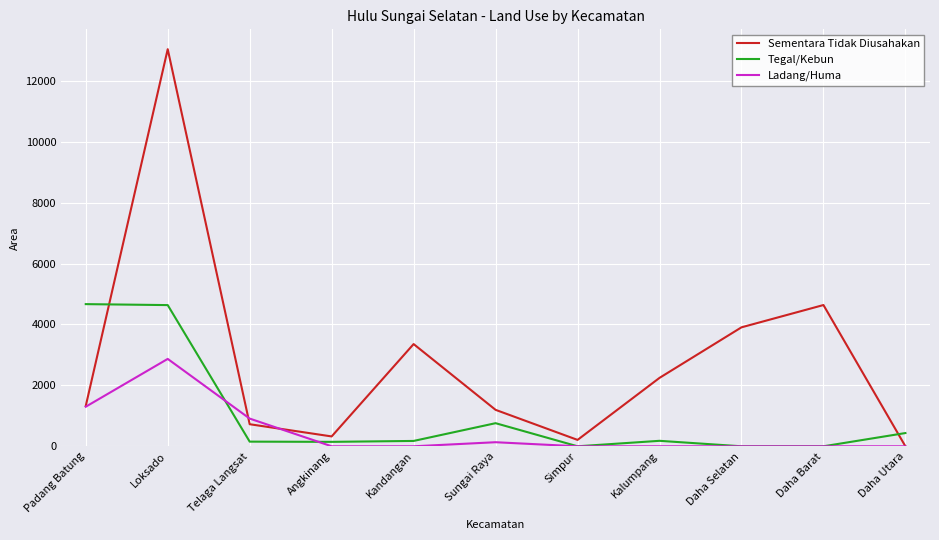

Is this an area chart (filled region under the line)?

No